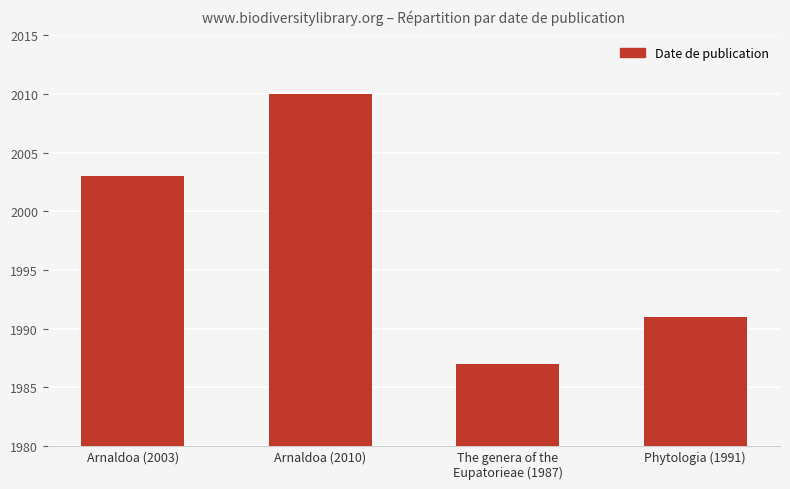

Is it true that the value at Arnaldoa (2003) is 1119?

False